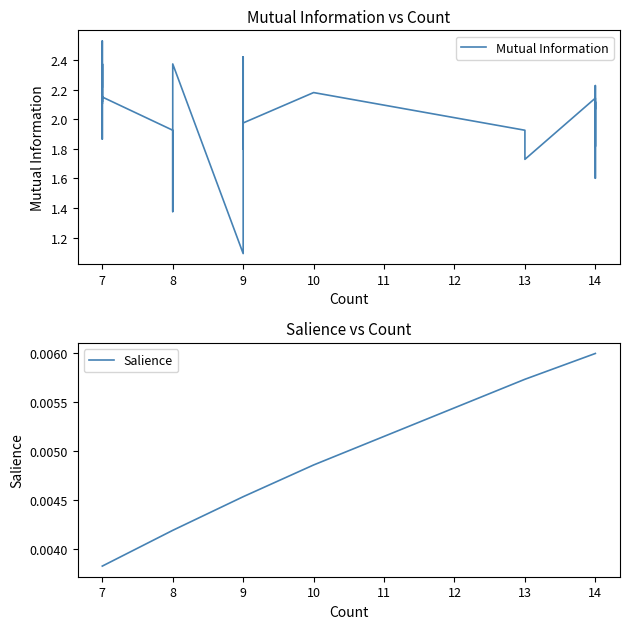

At which category is the sum across all series the highest?

7